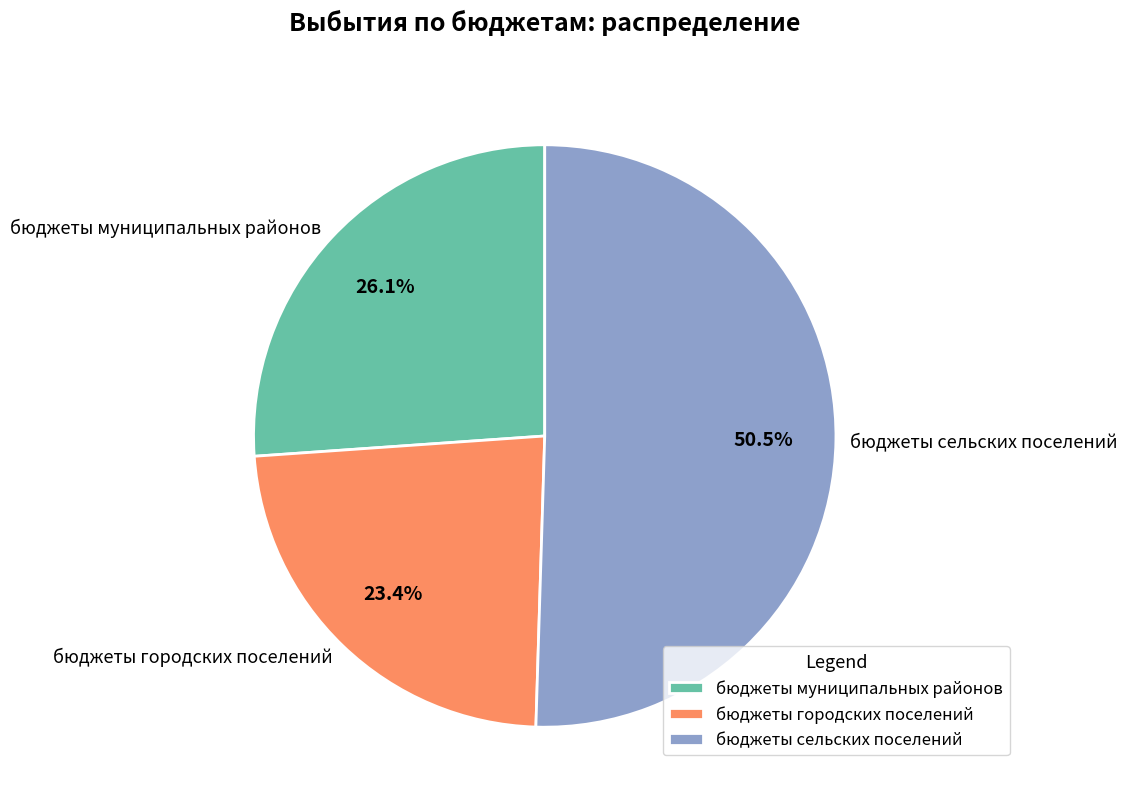

Which slice is the smallest?

бюджеты городских поселений